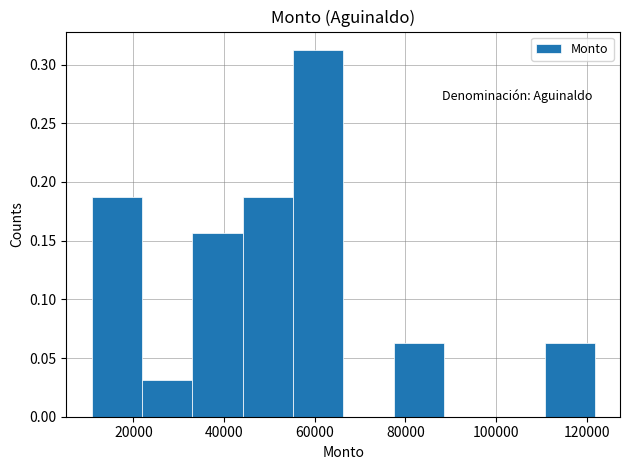

Reading left to right, list every bar in this chart as the range it spans on the x-axis followed by its height. Neither the bar edges nor the heights are printed on the chart, so give them approximately, as read against the axes.

10000 to 22000: 0.190
22000 to 32000: 0.030
32000 to 44000: 0.155
44000 to 56000: 0.190
56000 to 66000: 0.315
66000 to 78000: 0
78000 to 88000: 0.065
88000 to 100000: 0
100000 to 110000: 0
110000 to 122000: 0.065